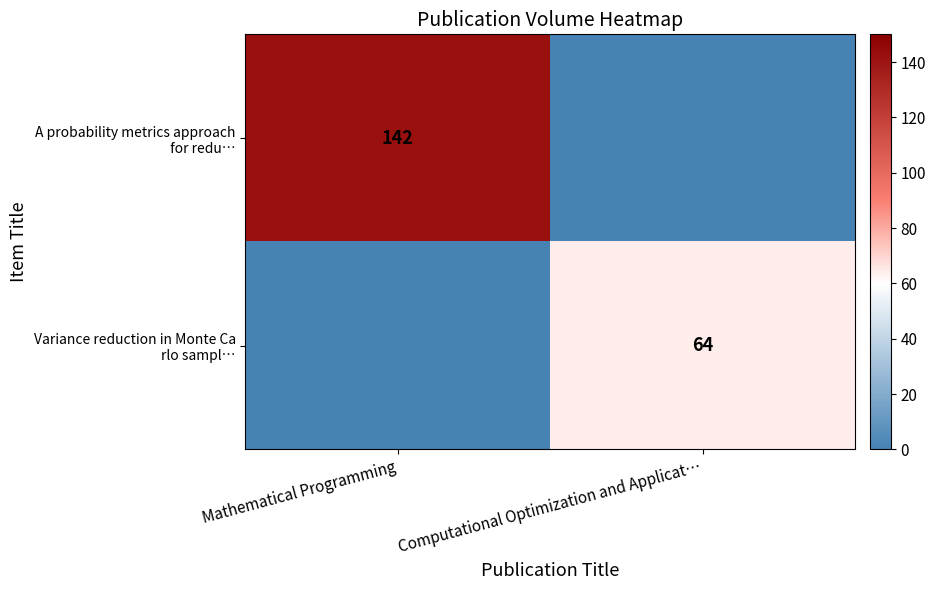

Count the row_0 values in the range 0 to 142.

2